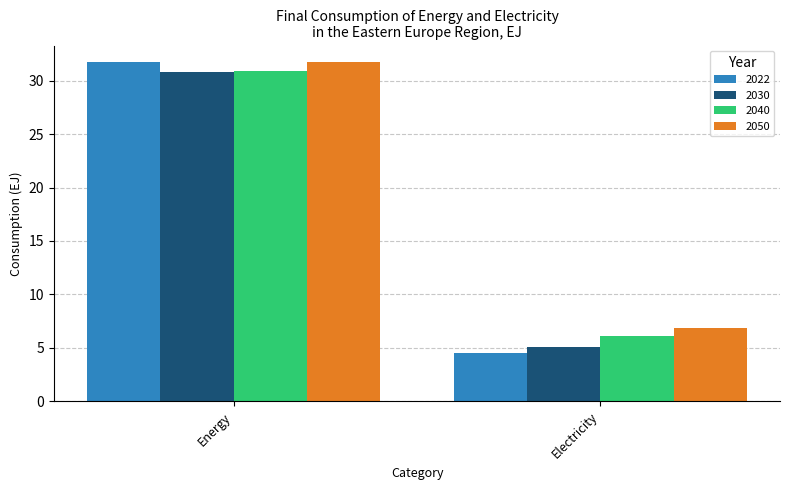

What is the spread (max minus min) of values at Electricity?

2.4